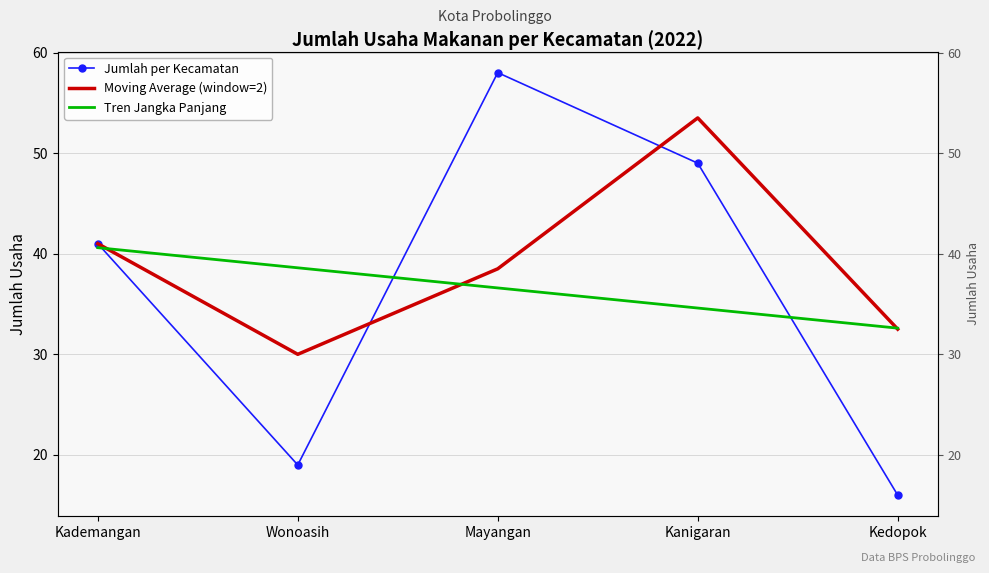

What is the label of the 3rd point from the right?

Mayangan